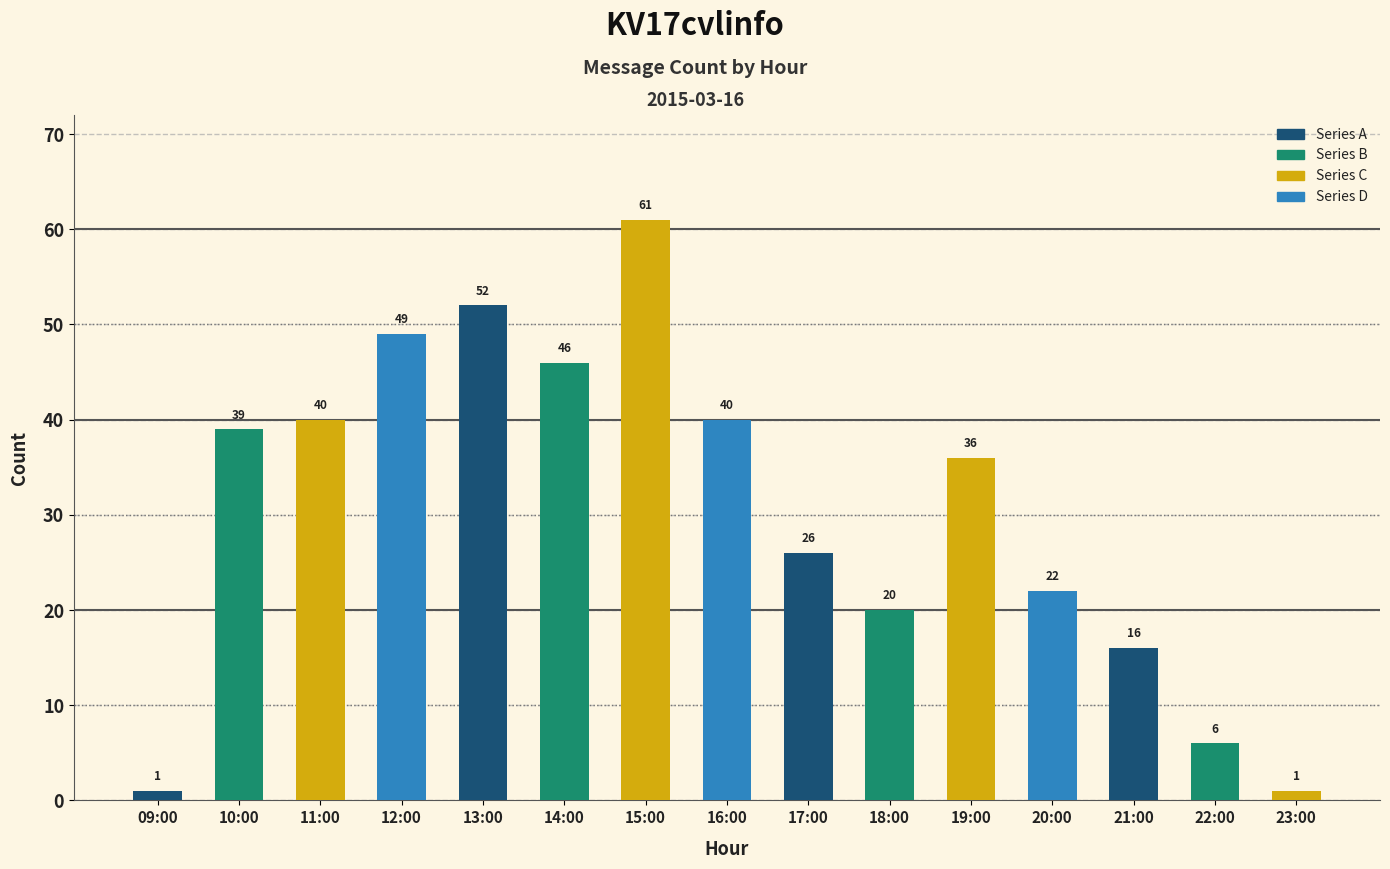

What is the maximum value shown in the chart?

61